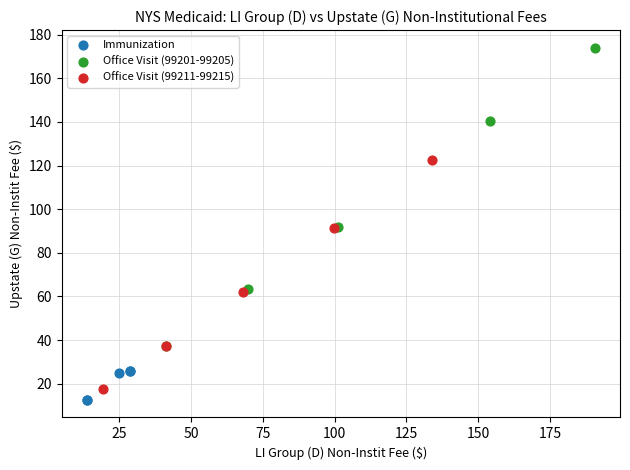

Which series reaches the maximum Y coordinate?

Office Visit (99201-99205)